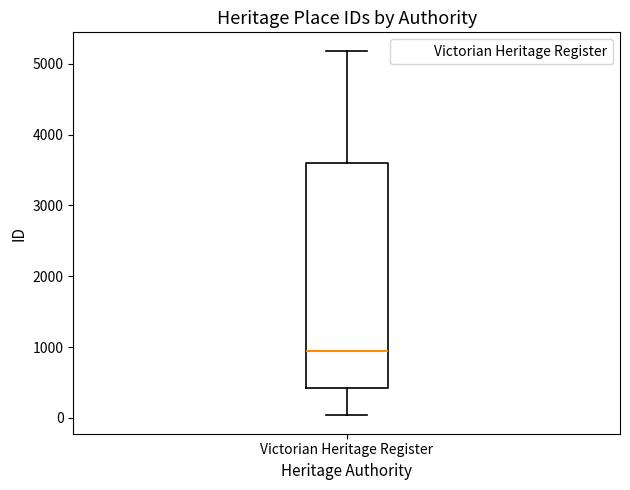

Where is the lower edge of the box for Victorian Heritage Register on the y-axis? The values are not printed on the chart, so give them approximately, as read against the axis.

400